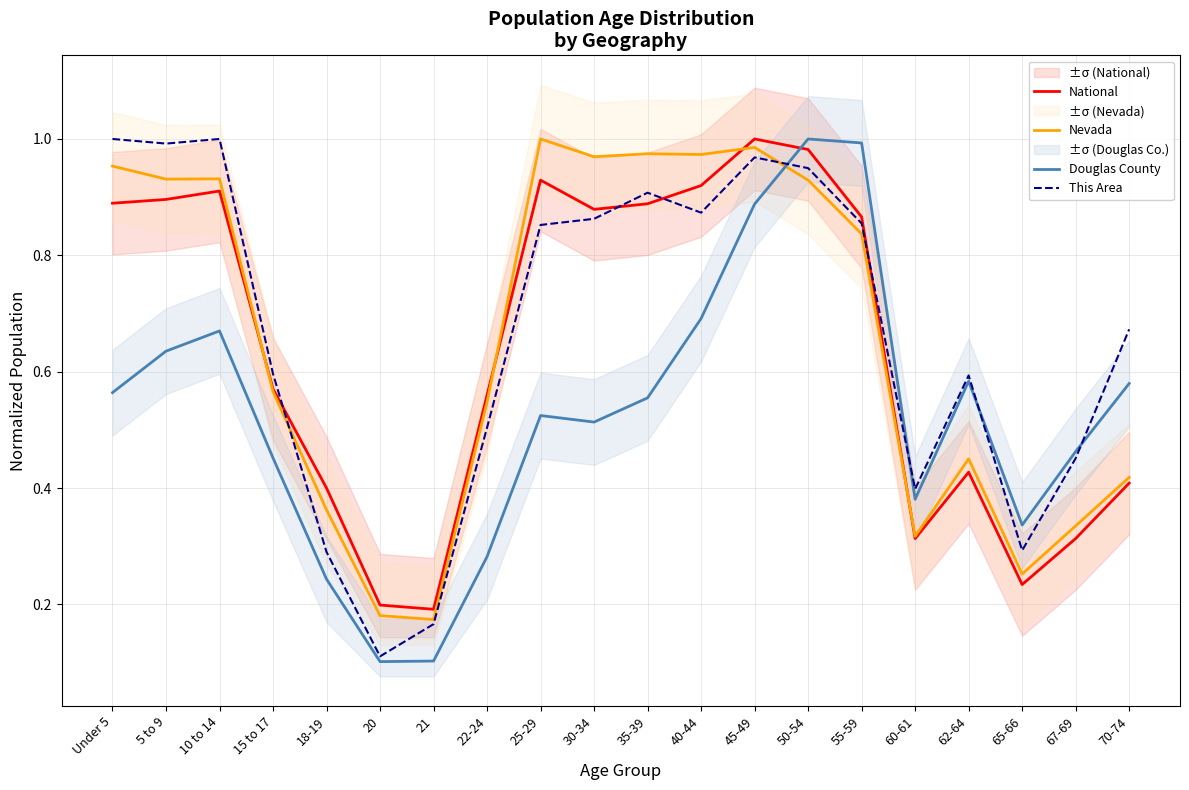

True or false: This Area and Nevada intersect in this chart.

True